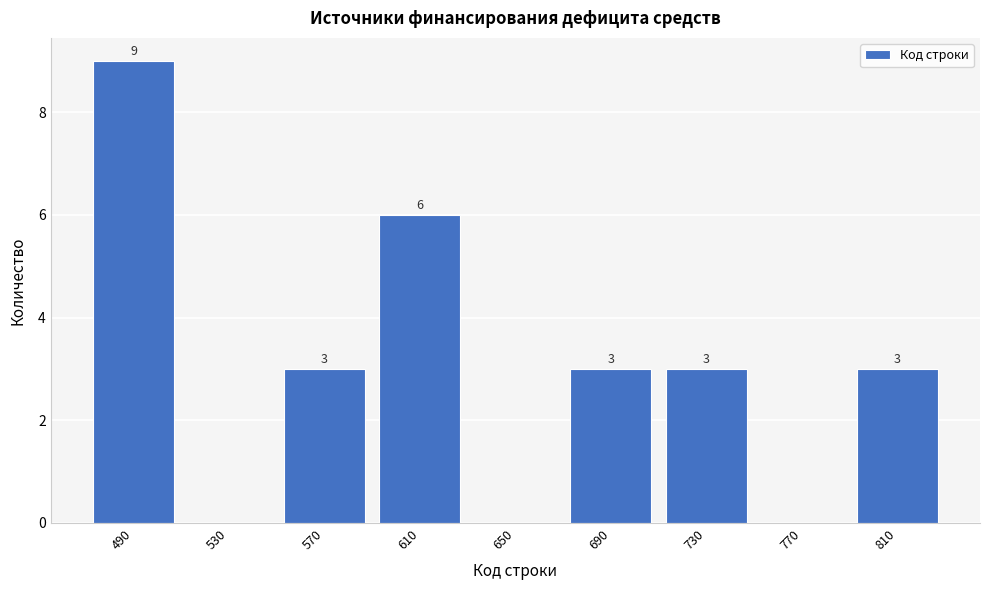

Reading left to right, transcribe all the data shown in this chart.

490=9	530=0	570=3	610=6	650=0	690=3	730=3	770=0	810=3